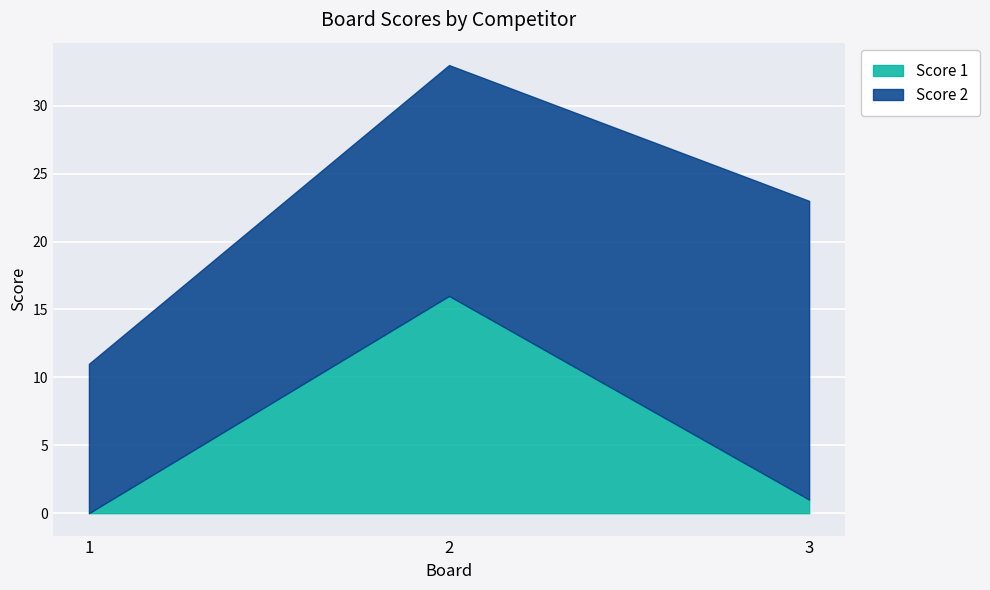

How many Score 2 values are between 11 and 22?

3